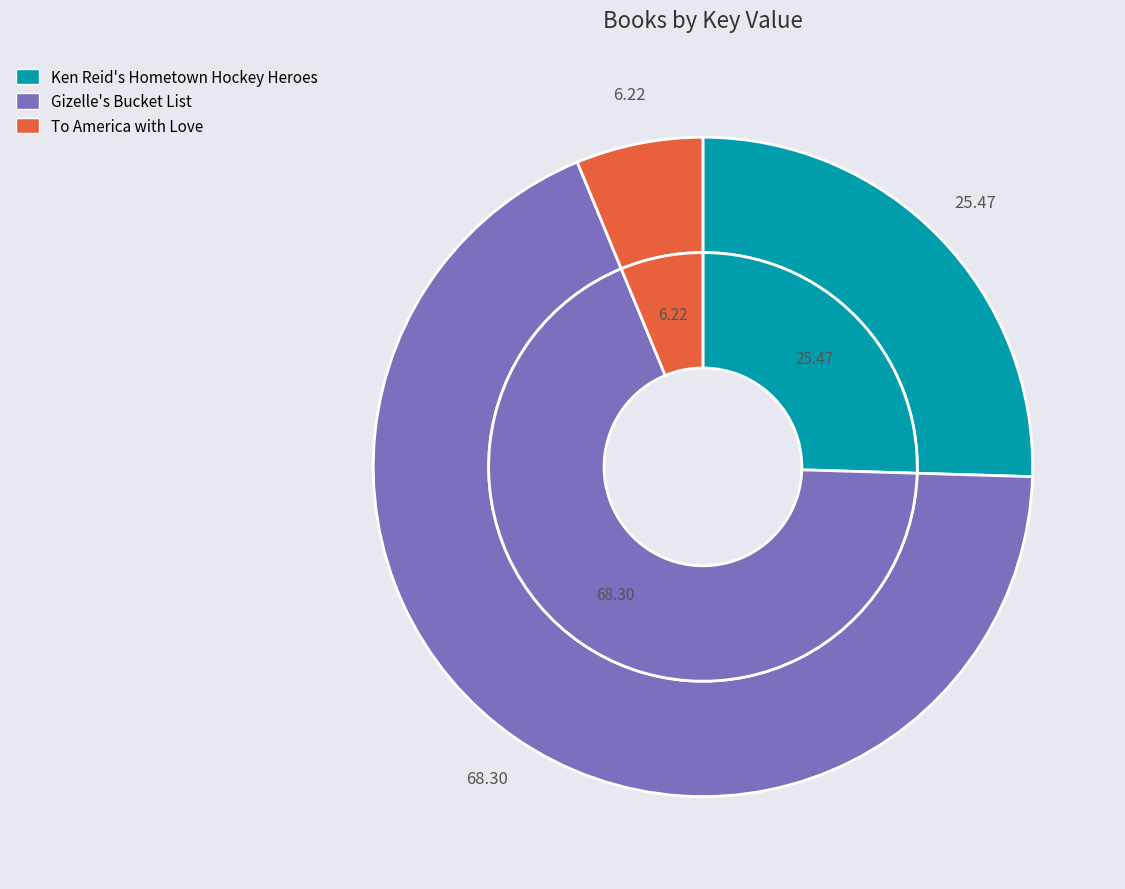

How many segments does this pie chart have?

3